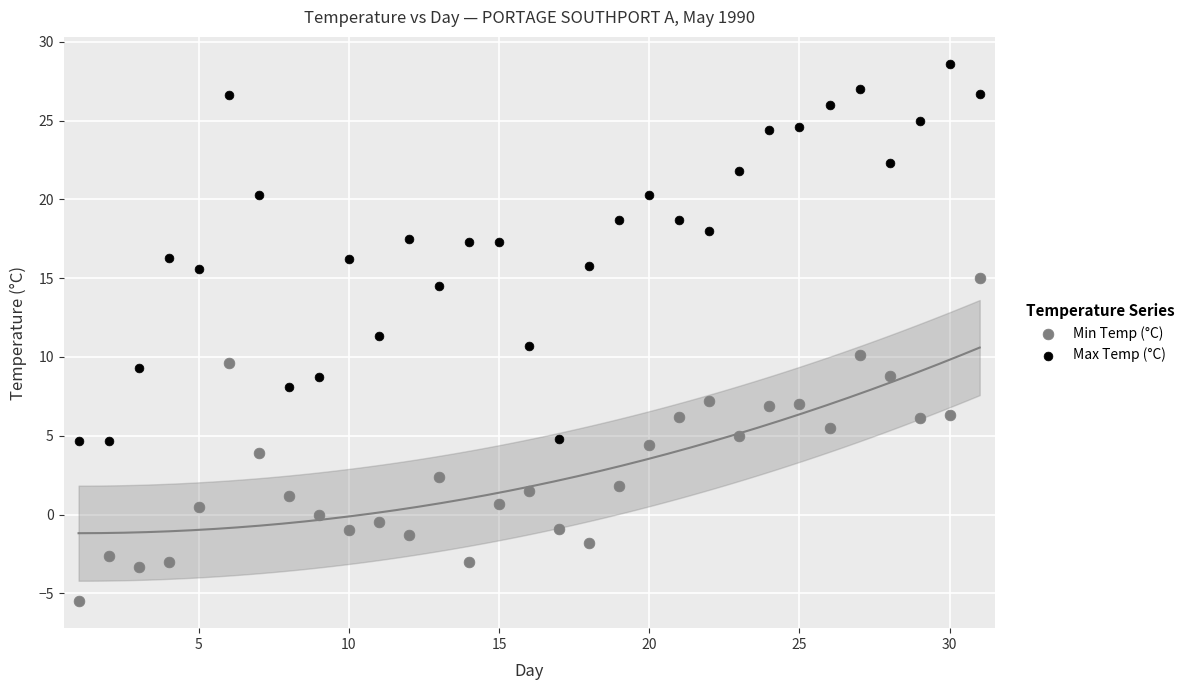

Which series contains the highest Y value?

Max Temp (°C)